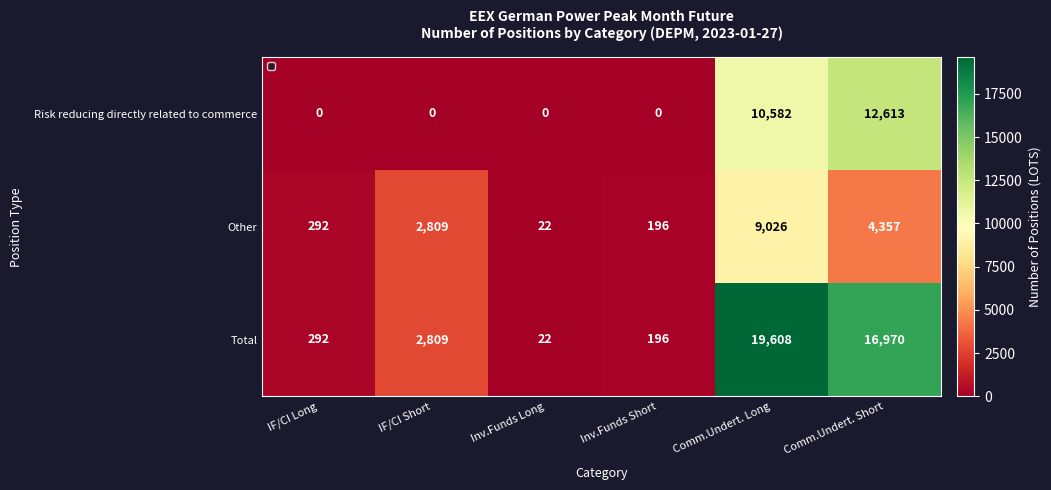

List the labels in order of Other value, smallest first.

Inv.Funds Long, Inv.Funds Short, IF/CI Long, IF/CI Short, Comm.Undert. Short, Comm.Undert. Long